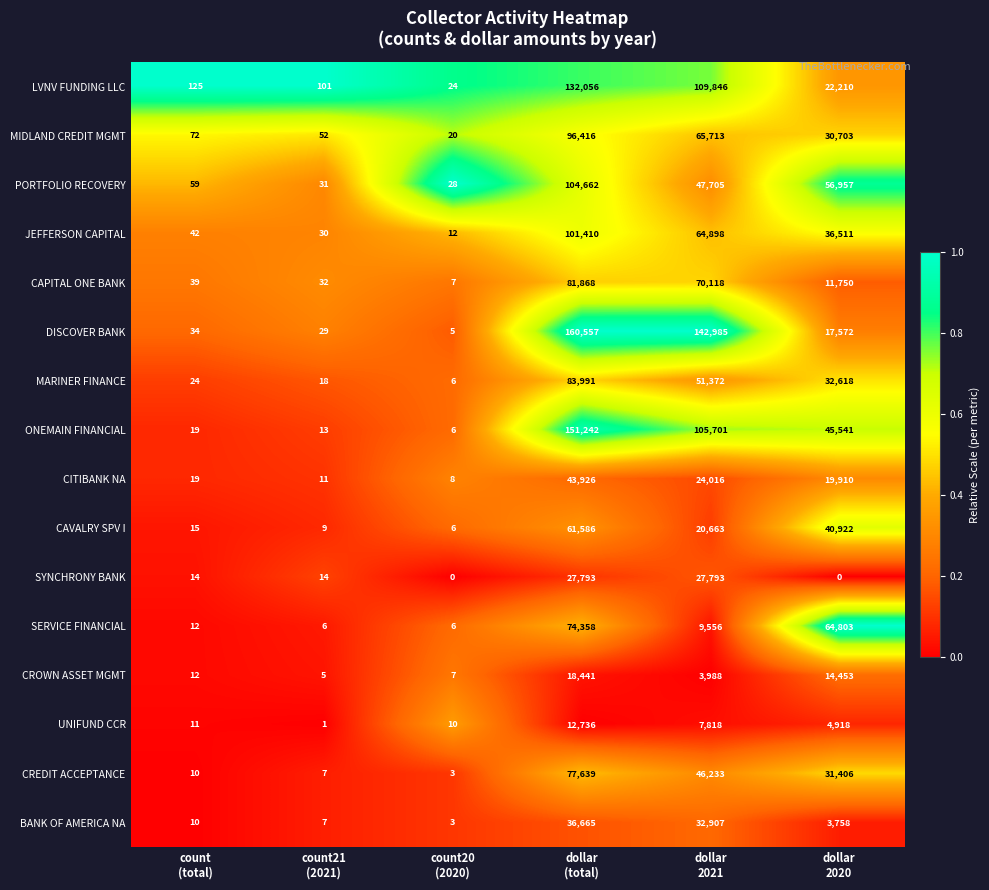

What is the difference between the maximum and second lowest values in the MARINER FINANCE series?

83973